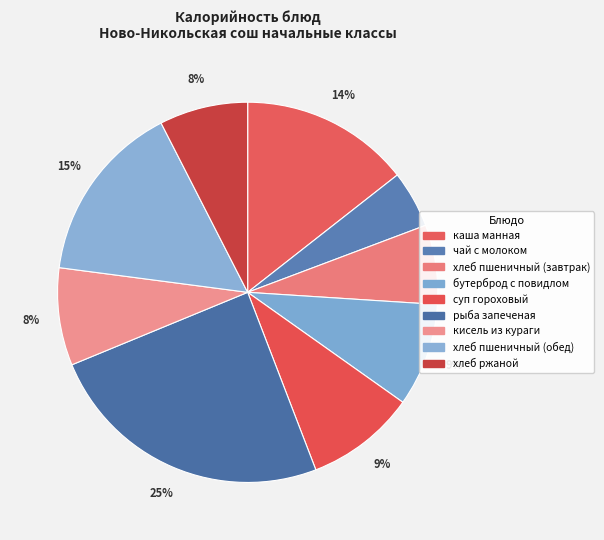

The кисель из кураги slice represents 15% of the pie. True or false?

False